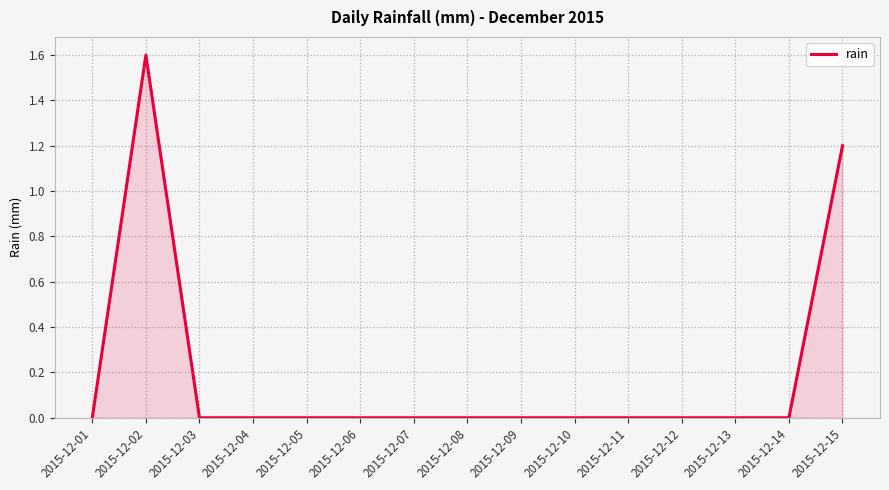

Reading left to right, extract all data points from this chart.

0.0	1.6	0.0	0.0	0.0	0.0	0.0	0.0	0.0	0.0	0.0	0.0	0.0	0.0	1.2